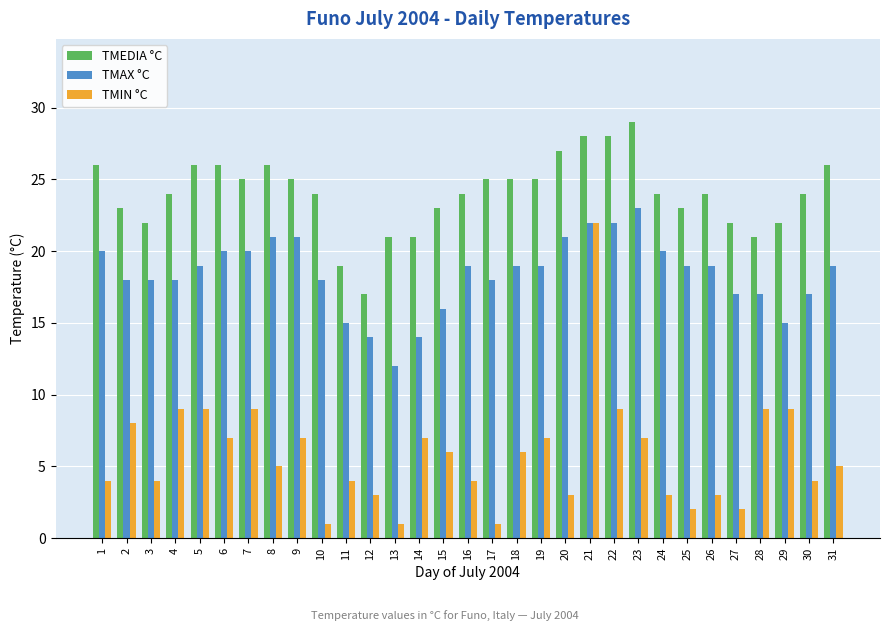

True or false: TMAX °C has a value of 21 at 8.

True